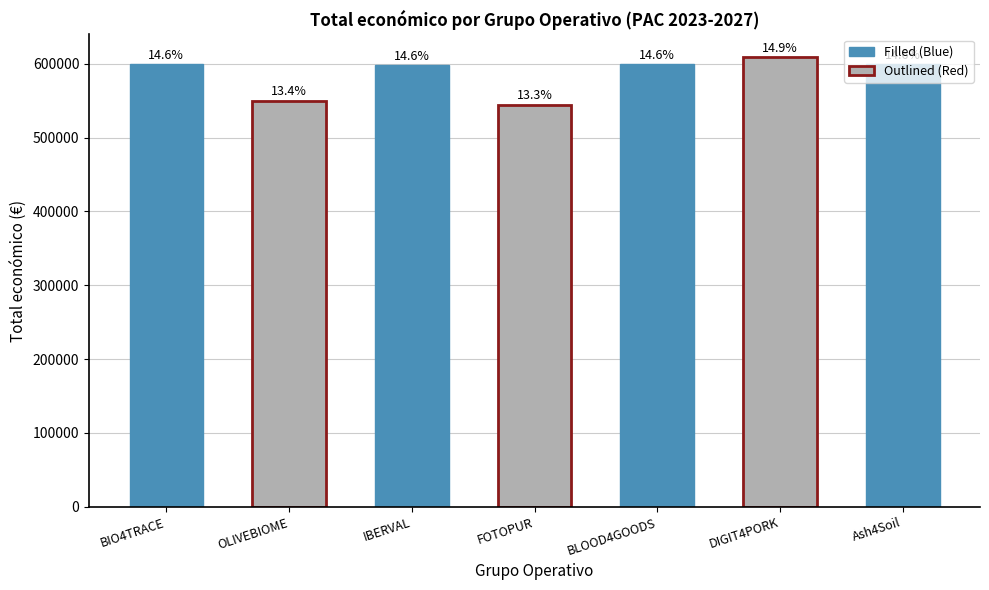

True or false: the data shows 876445 at DIGIT4PORK.

False